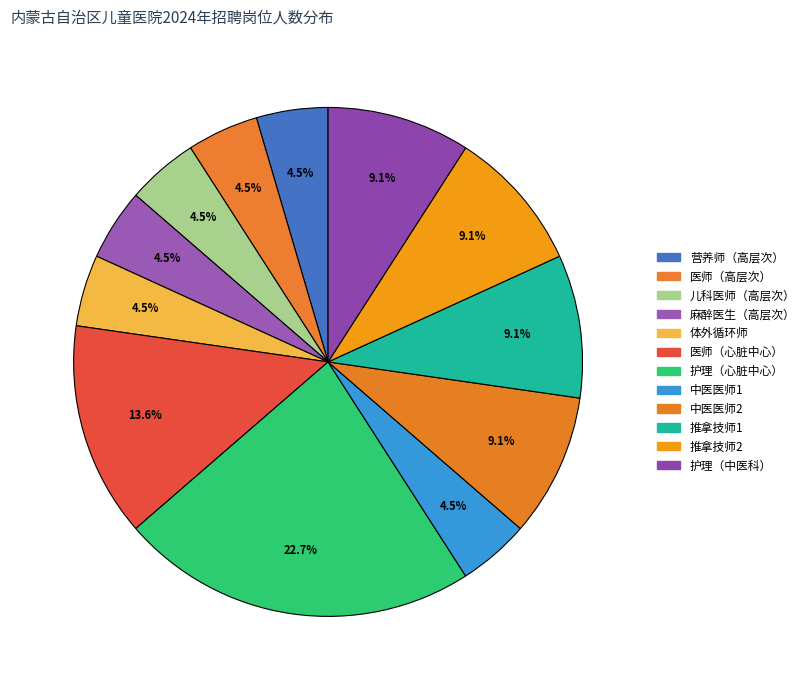

Does any single category account for the majority?

No